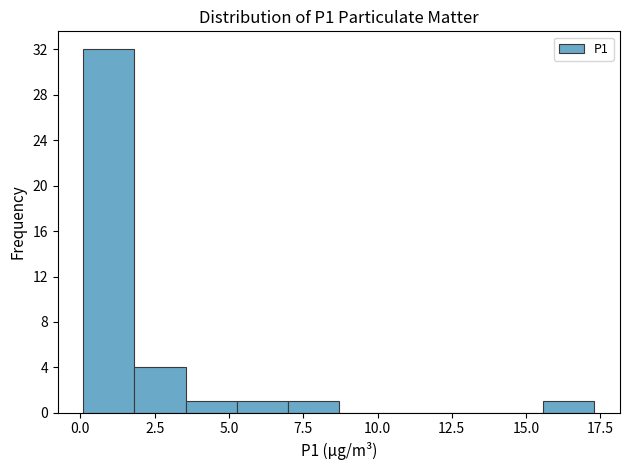

Around what value on the x-axis is the tallest bar? Give the approximate position of its centre, as read against the axis.

1.0